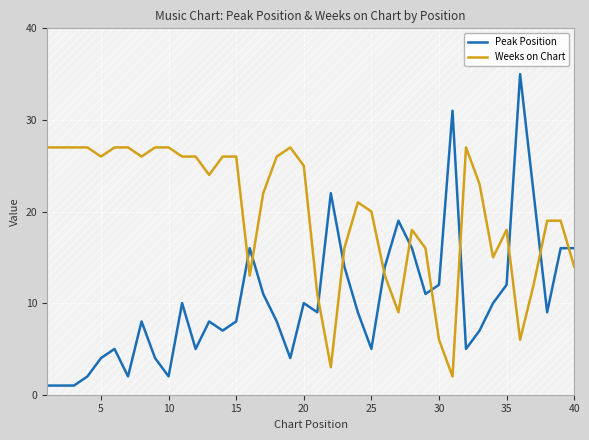

Reading left to right, extract all data points from this chart.

Peak Position: 1	1	1	2	4	5	2	8	4	2	10	5	8	7	8	16	11	8	4	10	9	22	14	9	5	14	19	16	11	12	31	5	7	10	12	35	22	9	16	16
Weeks on Chart: 27	27	27	27	26	27	27	26	27	27	26	26	24	26	26	13	22	26	27	25	11	3	16	21	20	13	9	18	16	6	2	27	23	15	18	6	12	19	19	14